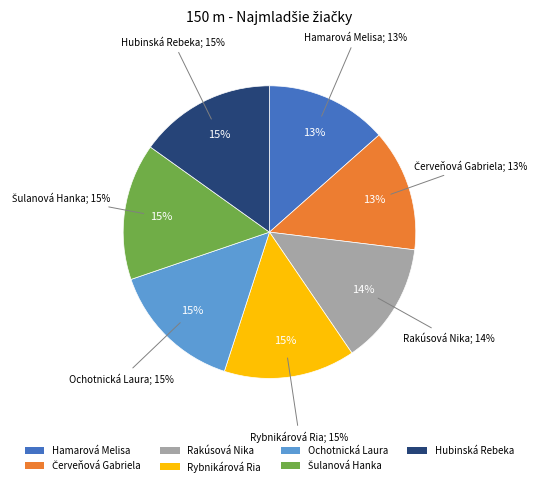

Does Rybnikárová Ria represent more than half of the total?

No